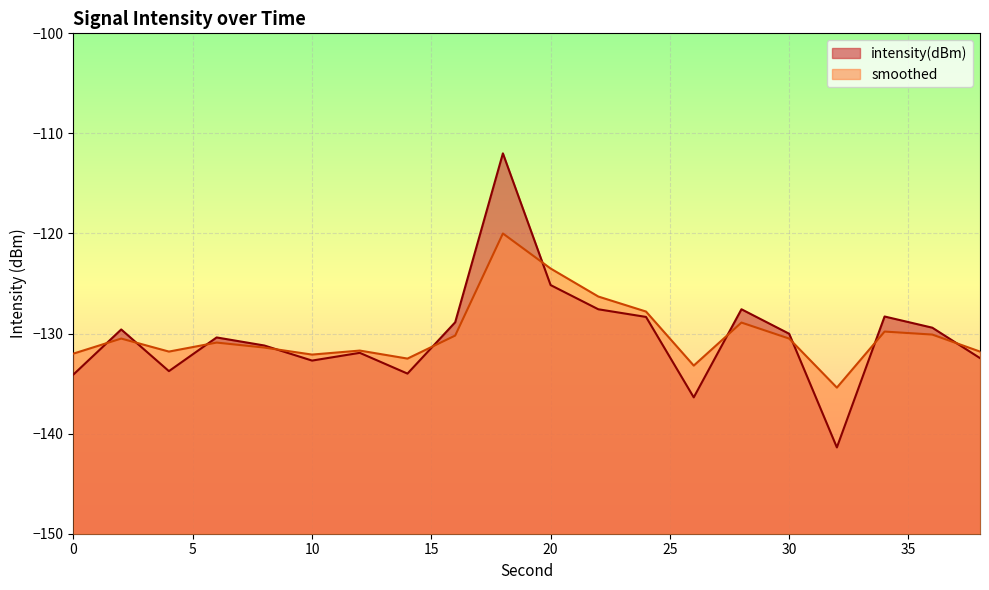

Reading left to right, list all the values displayed in this chart.

intensity(dBm): -134.1	-129.6	-133.8	-130.4	-131.2	-132.7	-131.9	-134.0	-128.9	-112.0	-125.2	-127.6	-128.3	-136.4	-127.6	-130.0	-141.4	-128.3	-129.4	-132.5
smoothed: -132.0	-130.5	-131.8	-130.9	-131.4	-132.1	-131.7	-132.5	-130.2	-120.0	-123.5	-126.3	-127.8	-133.2	-128.9	-130.5	-135.4	-129.8	-130.1	-131.8